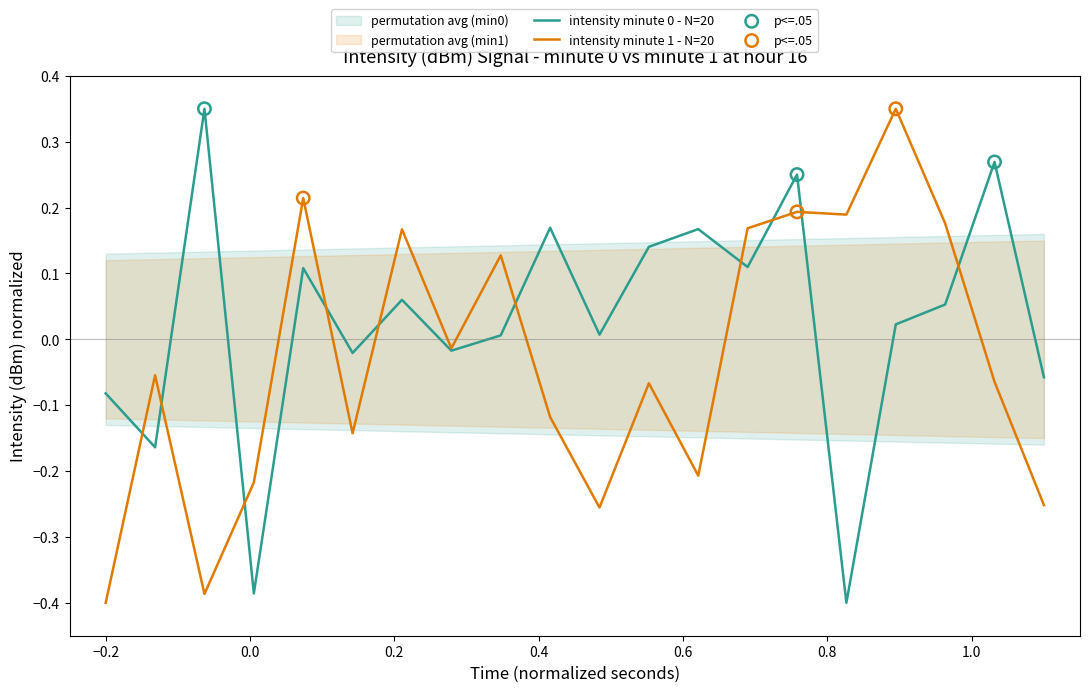

Which series reaches the maximum Y coordinate?

intensity(dBm) - minute 0